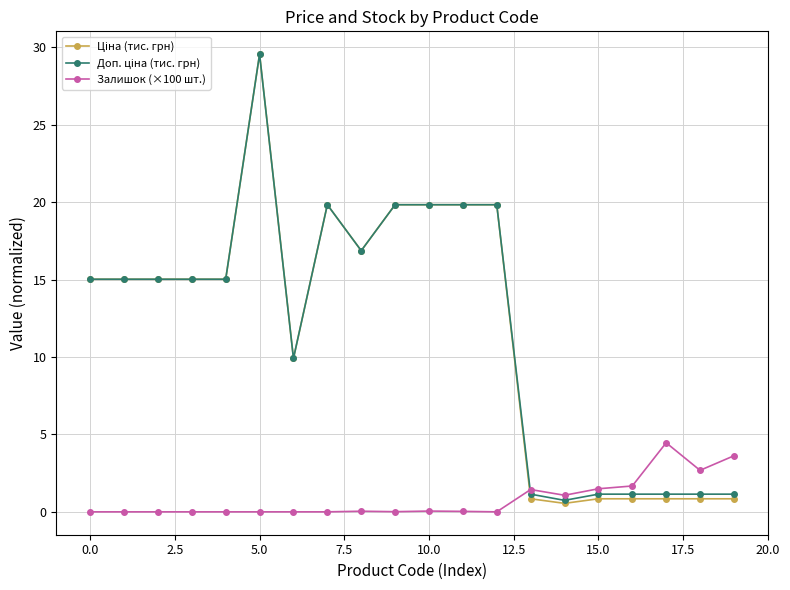

What is the highest value of the Залишок (×100 шт.) series?

4.5